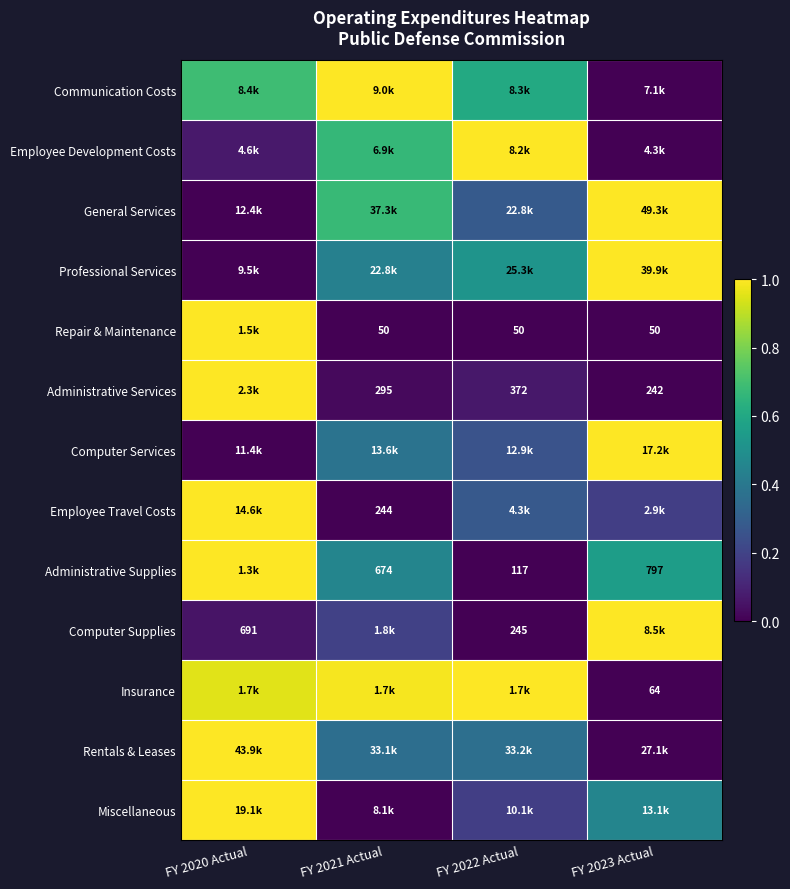

Is the value of Repair & Maintenance at FY 2022 Actual greater than the value of Computer Supplies at FY 2020 Actual?

No